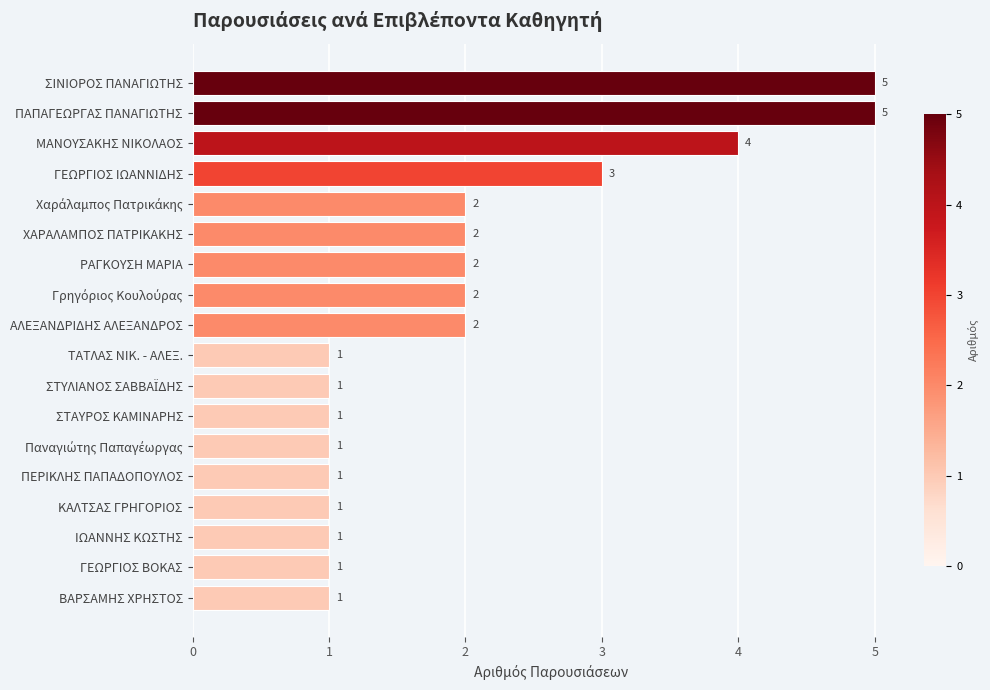

True or false: the data shows 1 at ΓΕΩΡΓΙΟΣ ΒΟΚΑΣ.

True